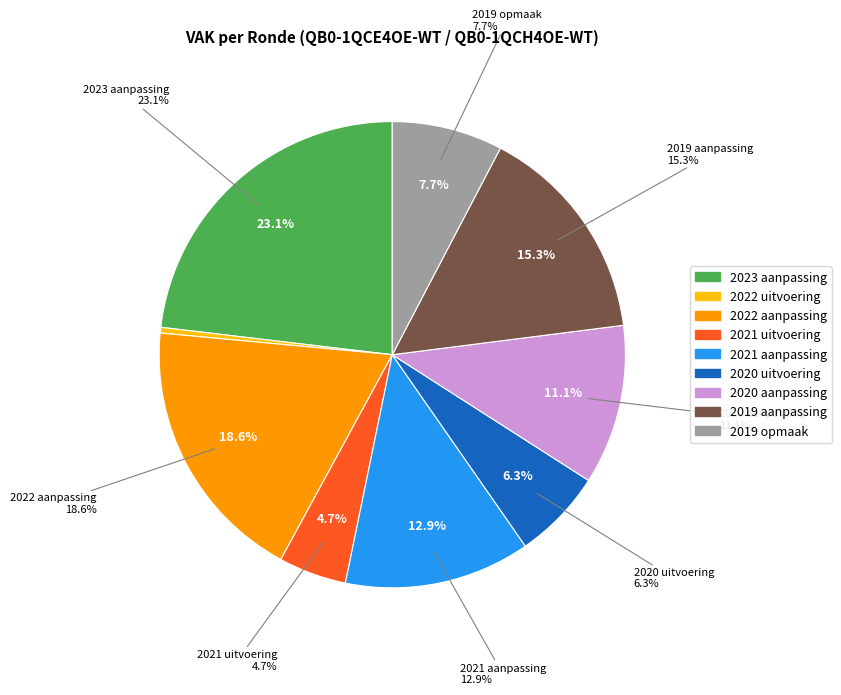

Is the sum of 2022 uitvoering and 2021 uitvoering greater than half?

No